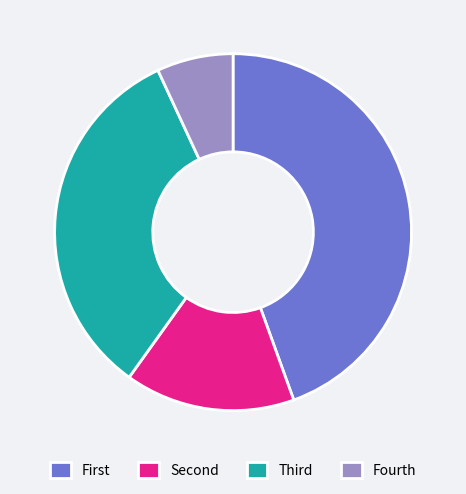

The Fourth slice represents 1% of the pie. True or false?

False